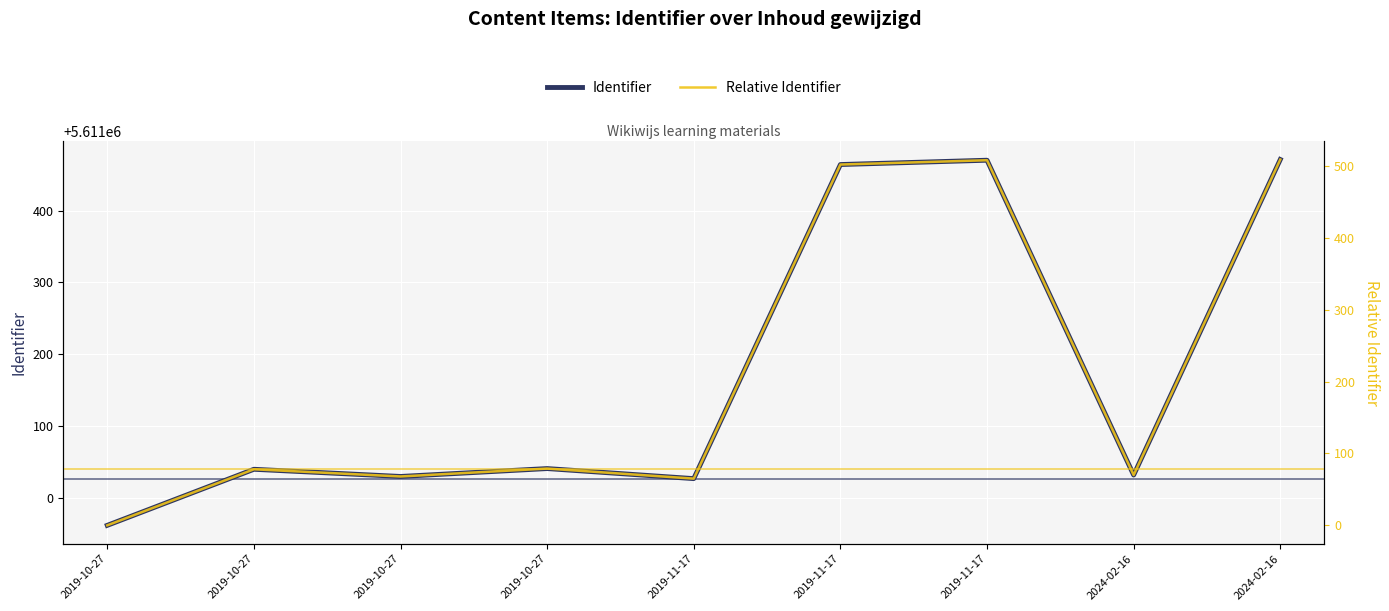

What is the difference between the Identifier values at 2019-11-17 and 2019-10-27?

430